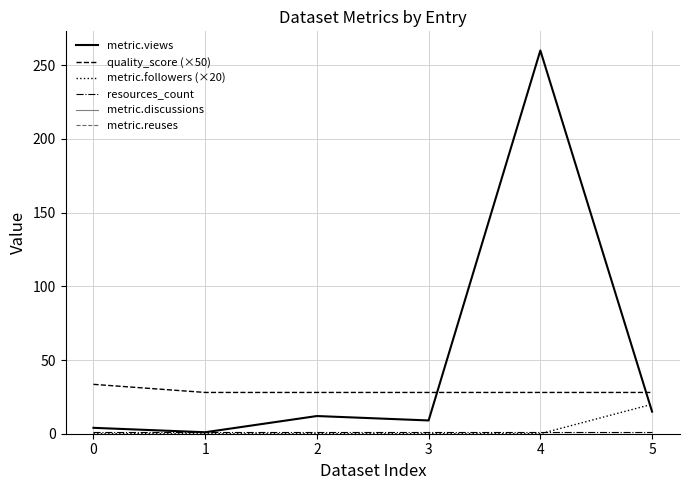

Does the chart have visible grid lines?

Yes